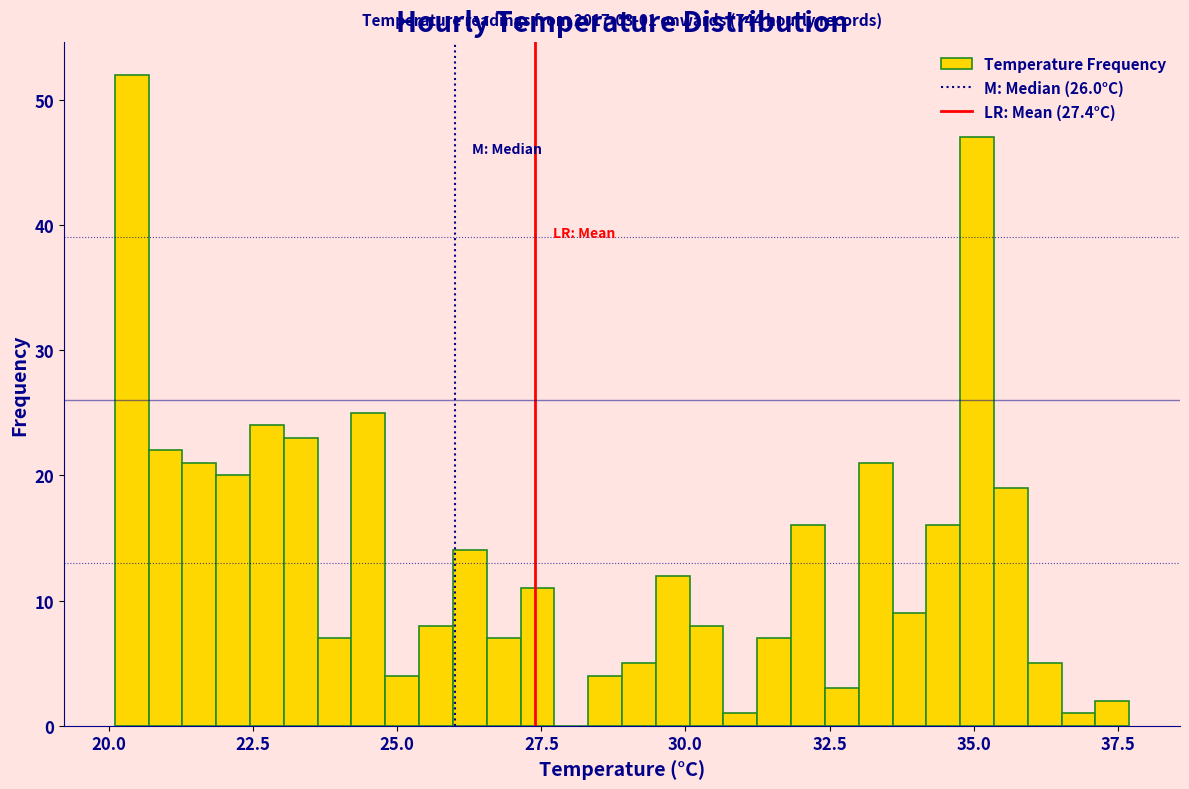

Around what value on the x-axis is the tallest bar? Give the approximate position of its centre, as read against the axis.

20.5